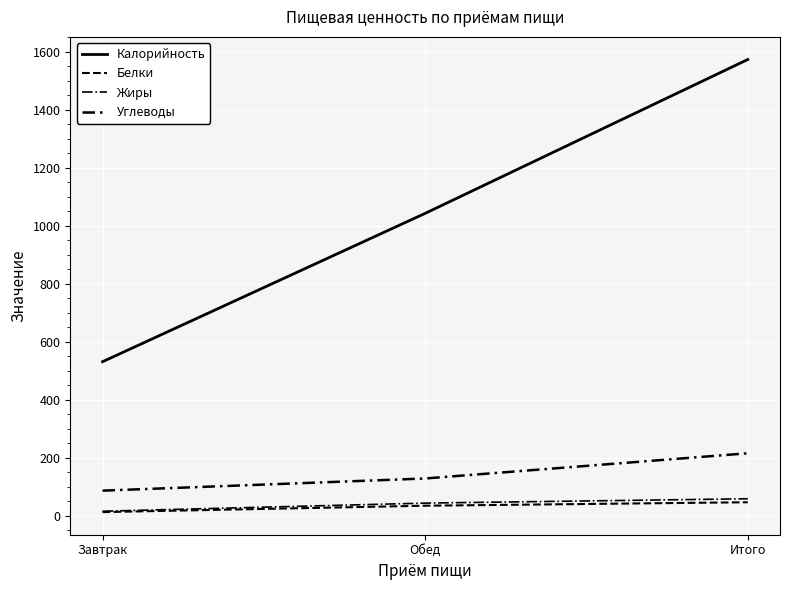

Rank the categories by Углеводы value from highest to lowest.

Итого, Обед, Завтрак